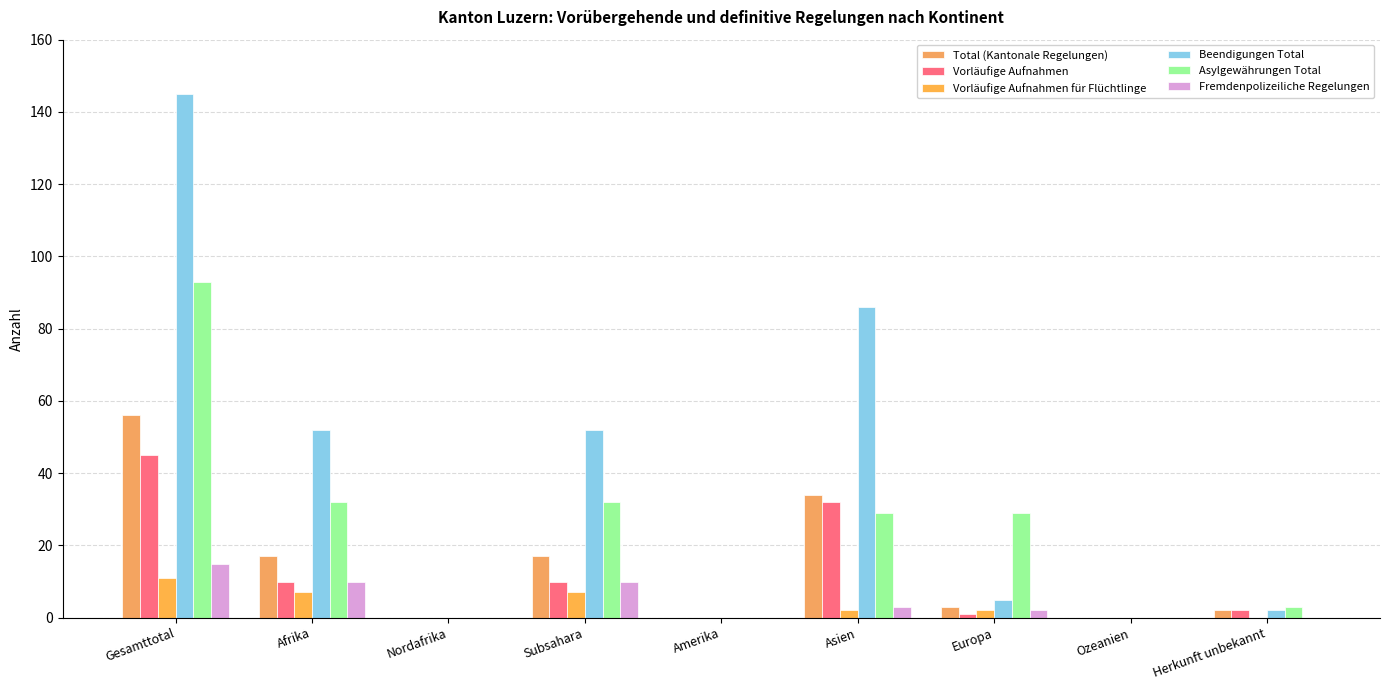

How many distinct data groups are displayed?

6